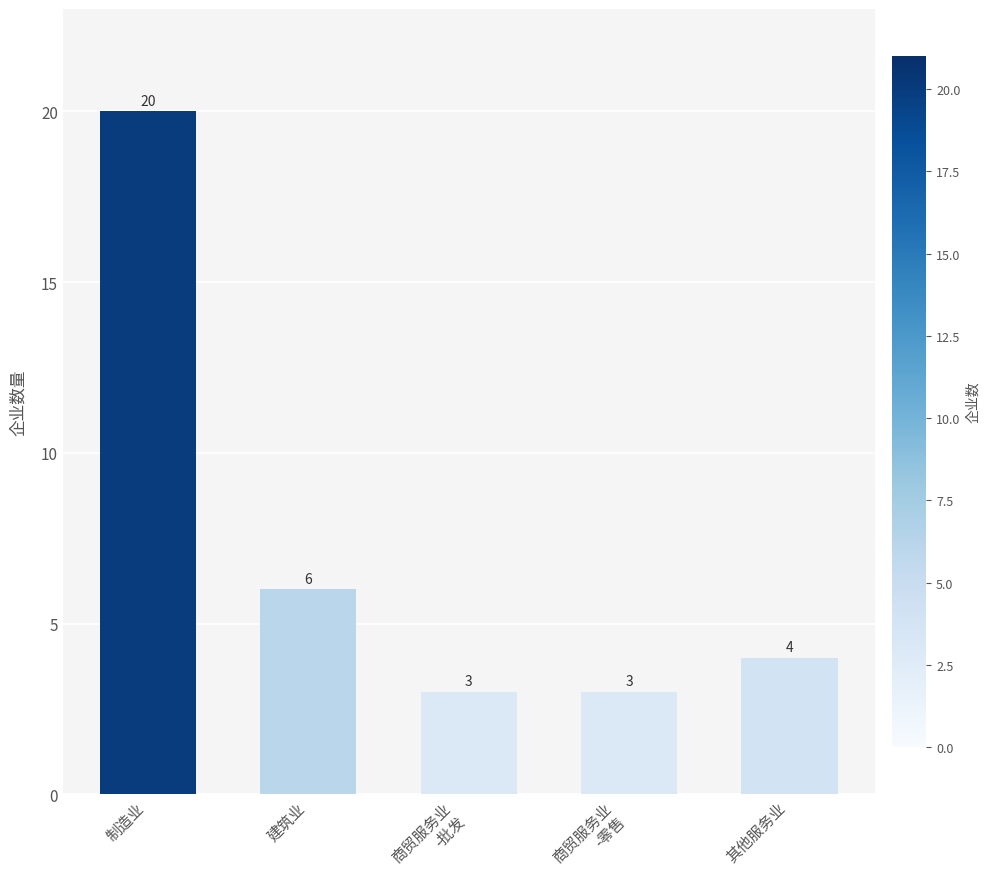

Approximately how many times larger is the value at 其他服务业 compared to 建筑业?

0.7